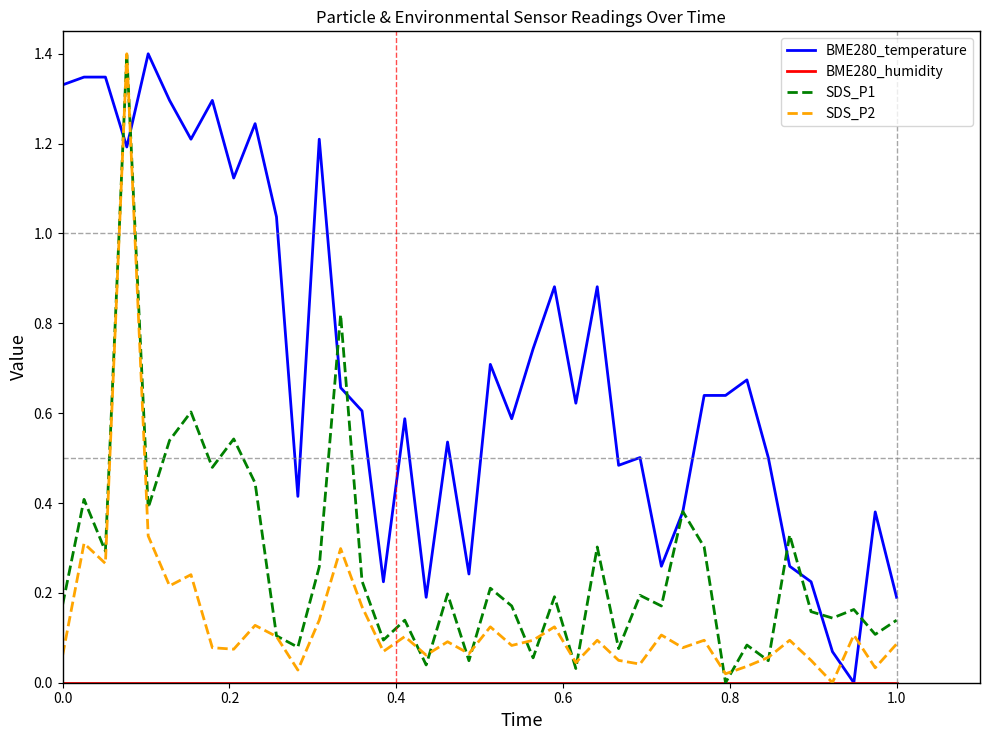

What is the greatest value displayed?

1.4